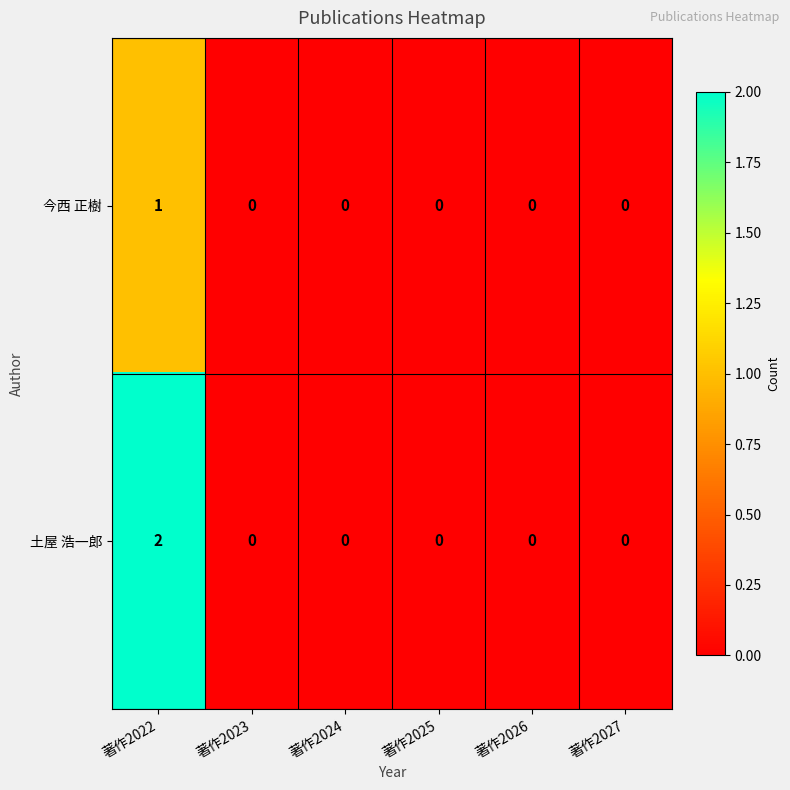

Which series has the largest range (max minus min)?

土屋 浩一郎